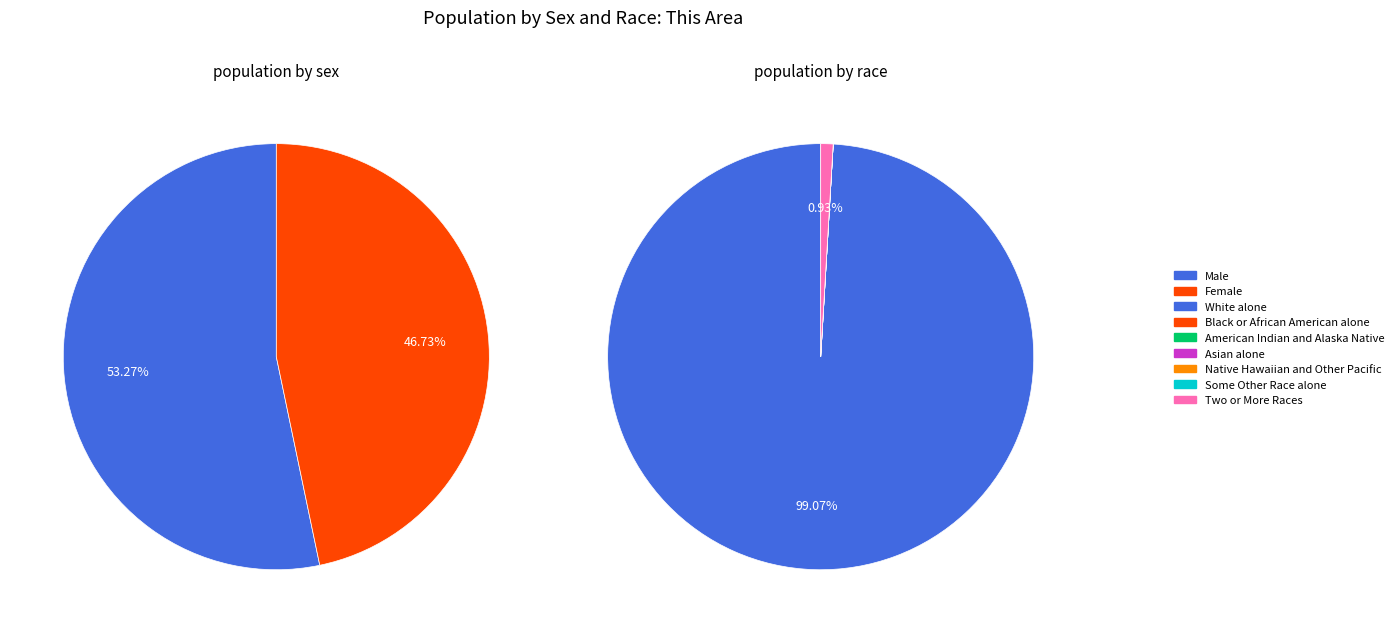

To the nearest percent, what percentage of the pie is Male?

53%